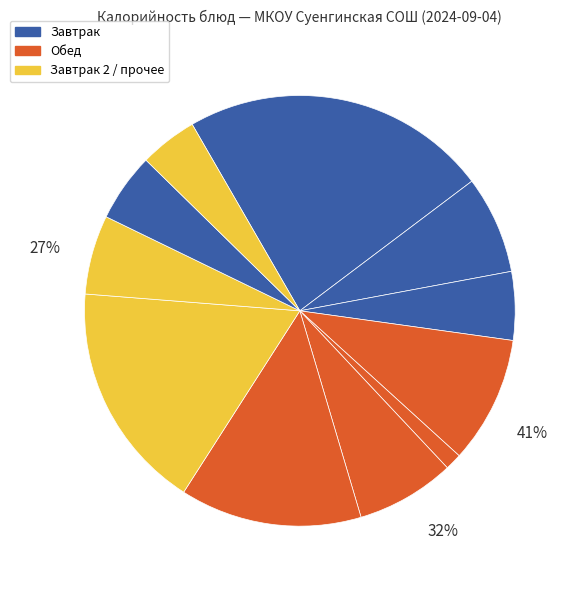

To the nearest percent, what is the difference between the largest and smallest slice percentages?

22%